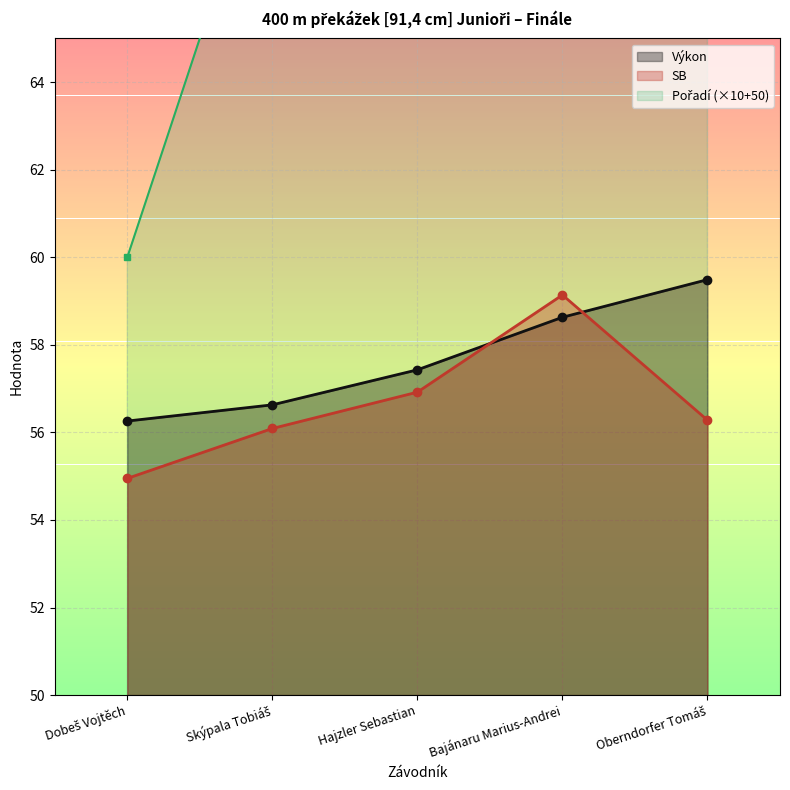

What is the minimum value shown in the chart?

55.0